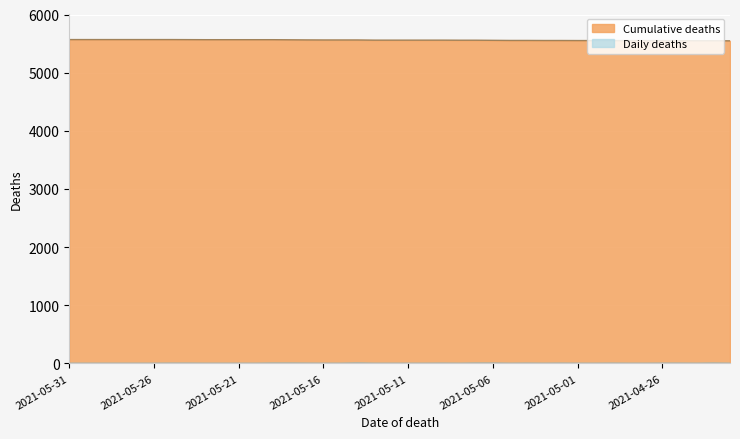

What is the difference between the maximum and second lowest values in the Cumulative deaths series?

20